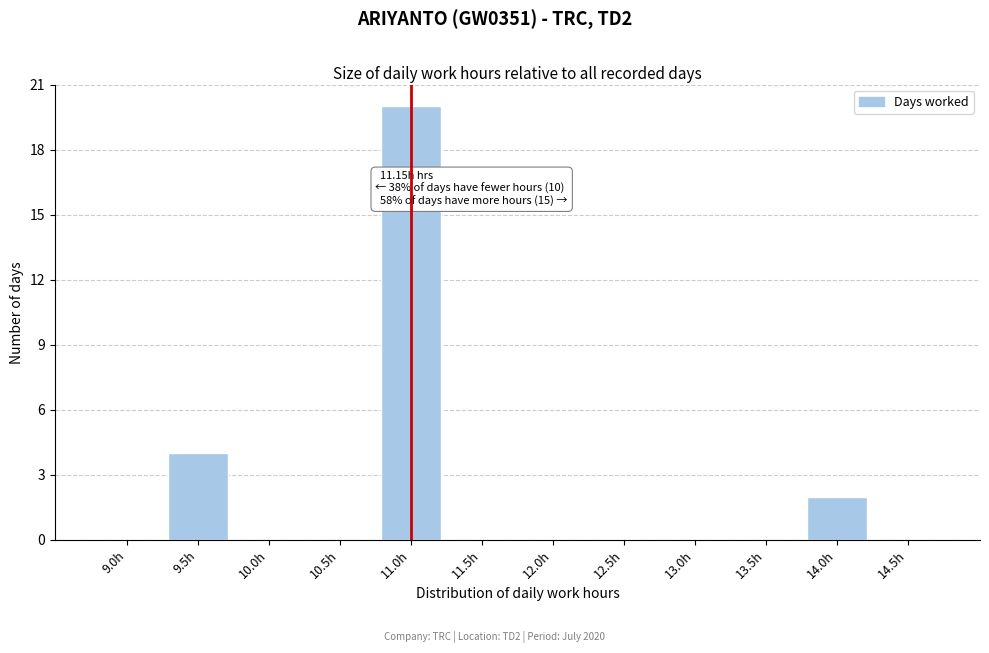

Reading left to right, list all the values displayed in this chart.

9.0h=0	9.5h=4	10.0h=0	10.5h=0	11.0h=20	11.5h=0	12.0h=0	12.5h=0	13.0h=0	13.5h=0	14.0h=2	14.5h=0